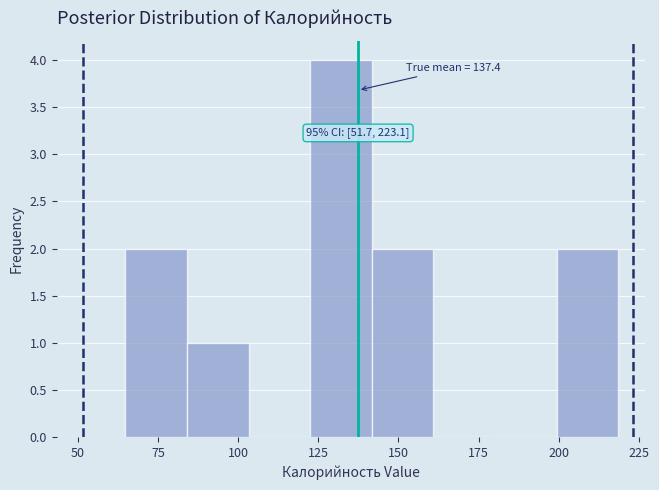

Read against the x-axis, roughly where is the centre of the tallest bar?

130